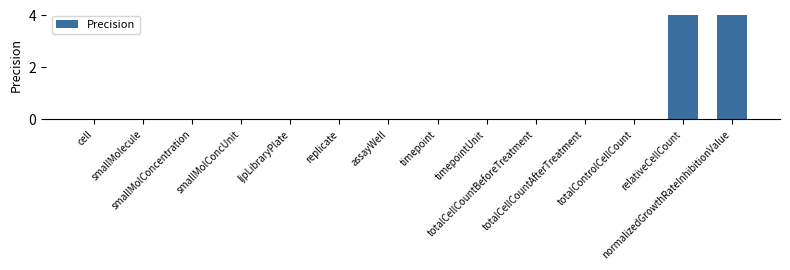

What is the sum of all values?

8